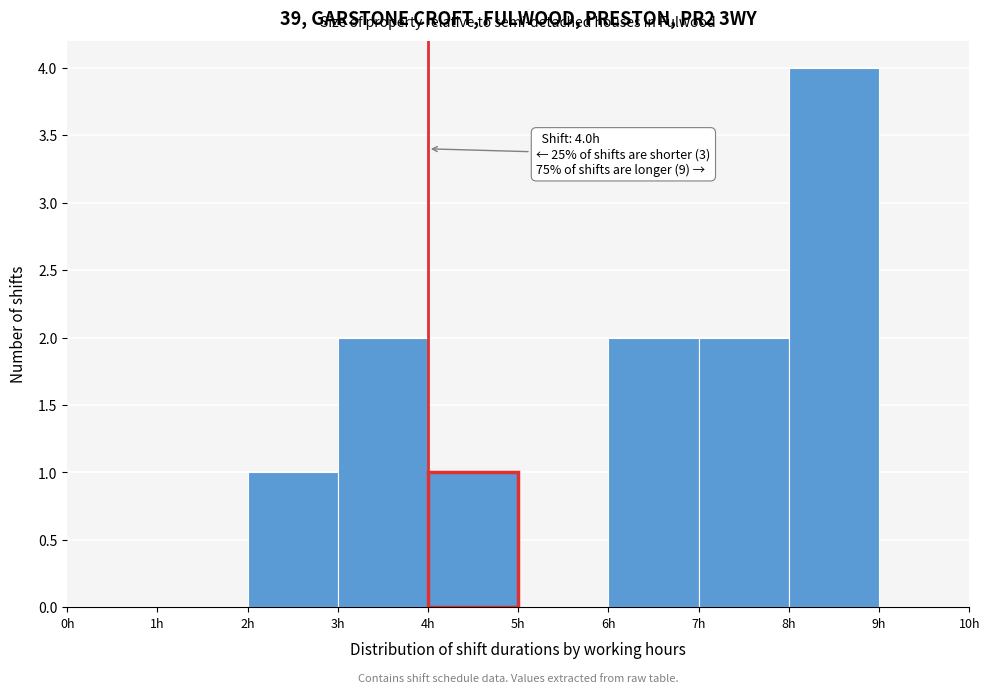

Which range on the x-axis has the tallest bar?

8 to 9